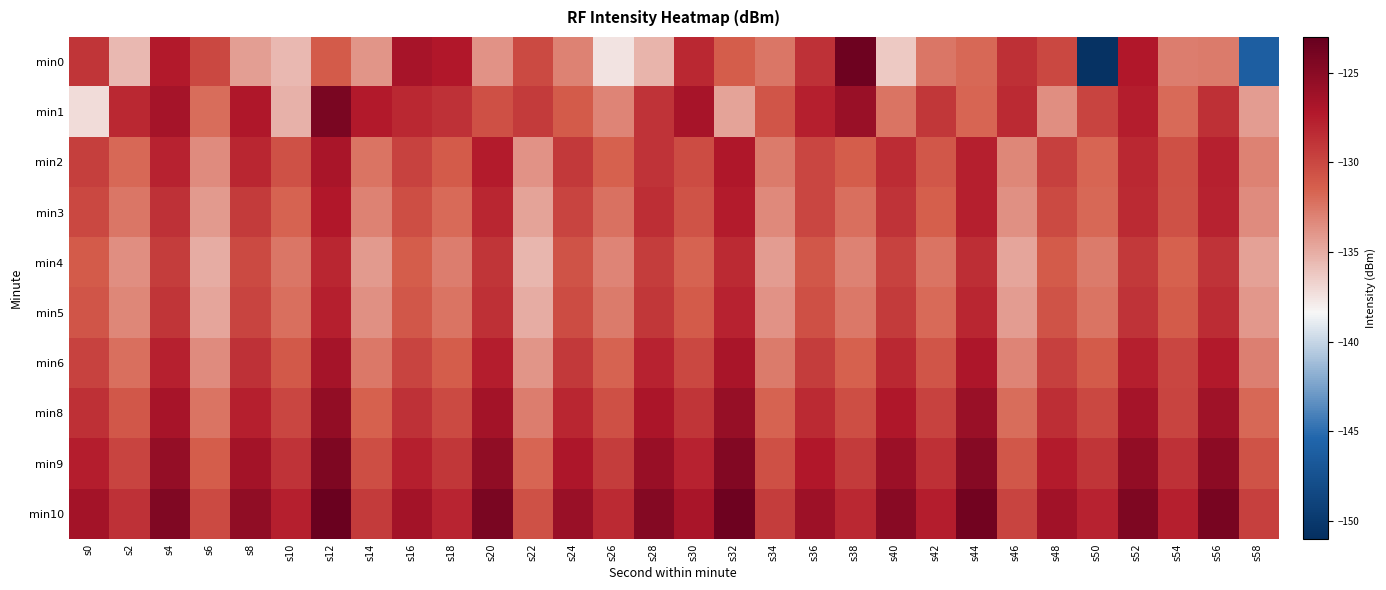

Which label corresponds to the smallest value in the chart?

s50